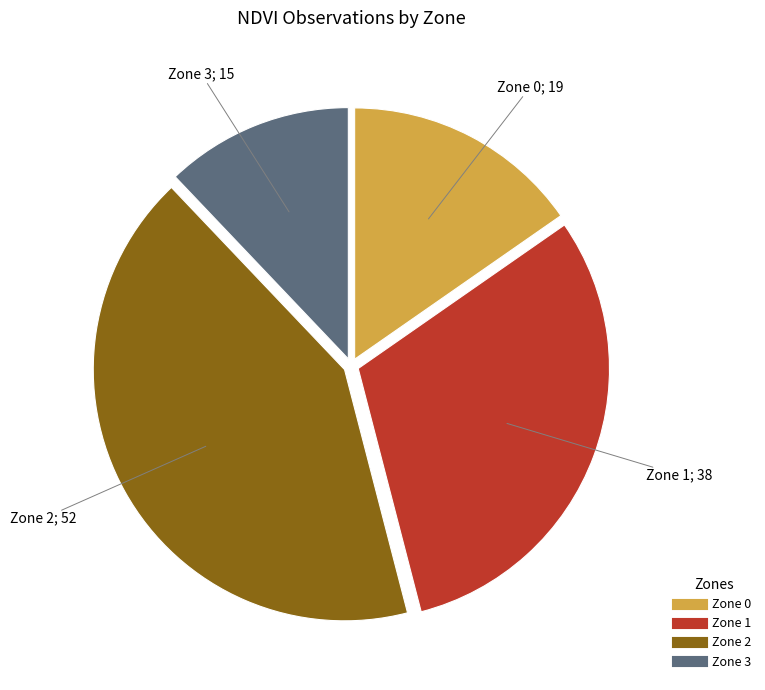

Combined, do Zone 2 and Zone 0 account for over 50%?

Yes